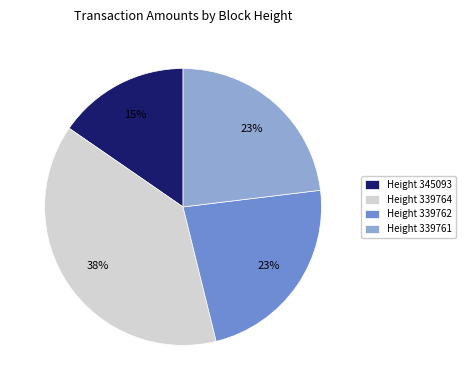

Which has a higher value, Height 339762 or Height 345093?

Height 339762